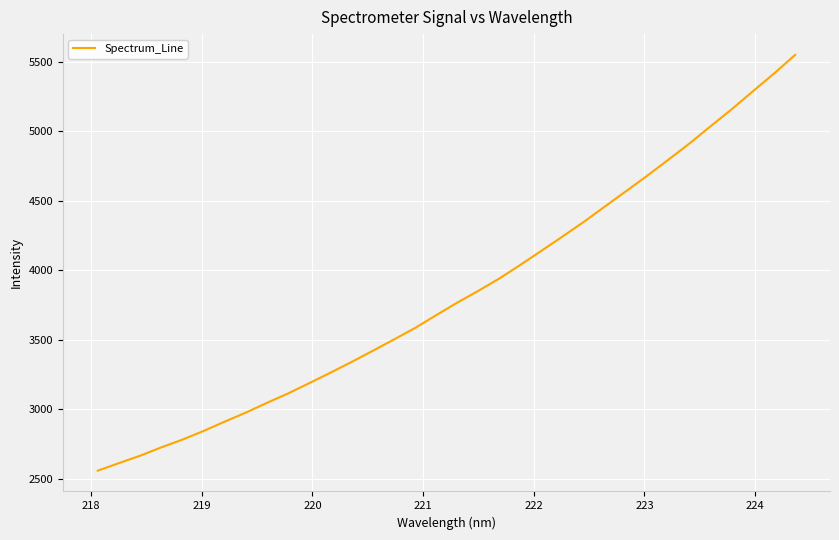

What is the difference between the maximum and minimum values?

2989.9